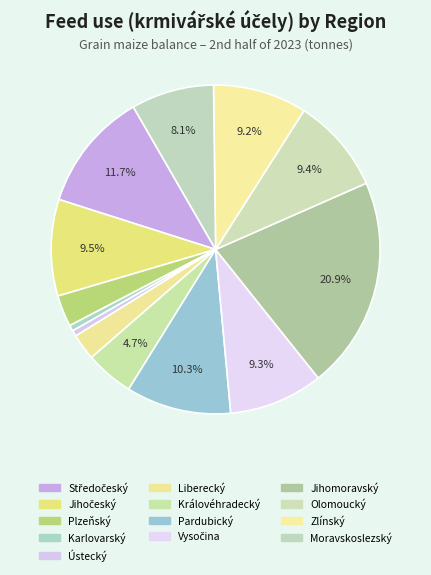

What percentage is NOT represented by Moravskoslezský?

91.9%